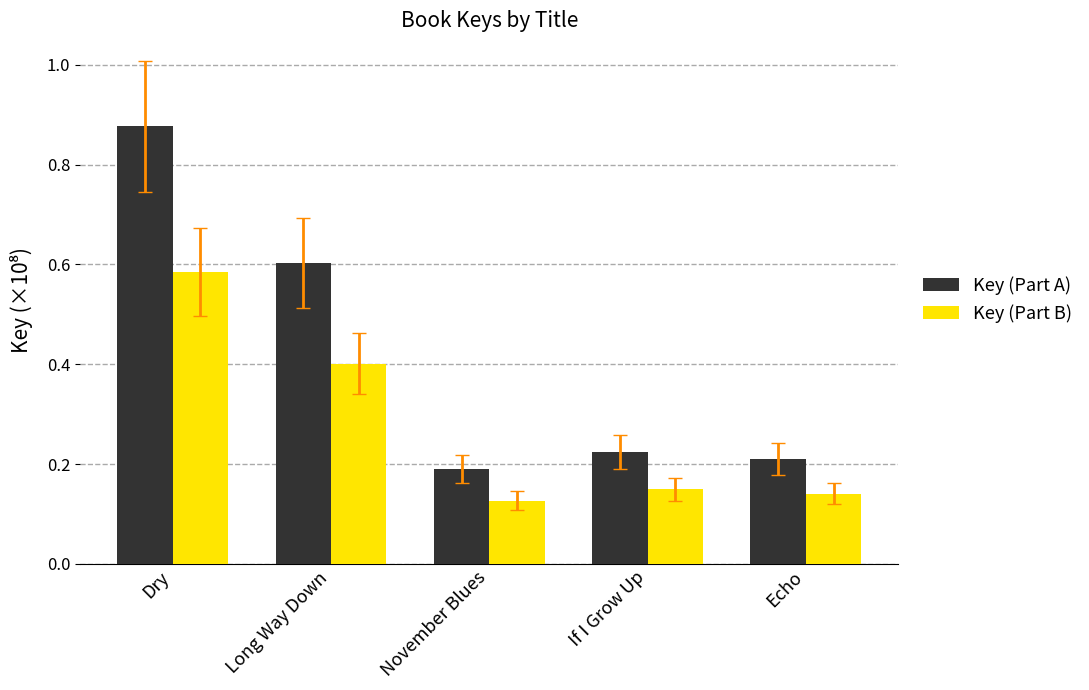

At which label does Key (Part A) reach its minimum?

November Blues